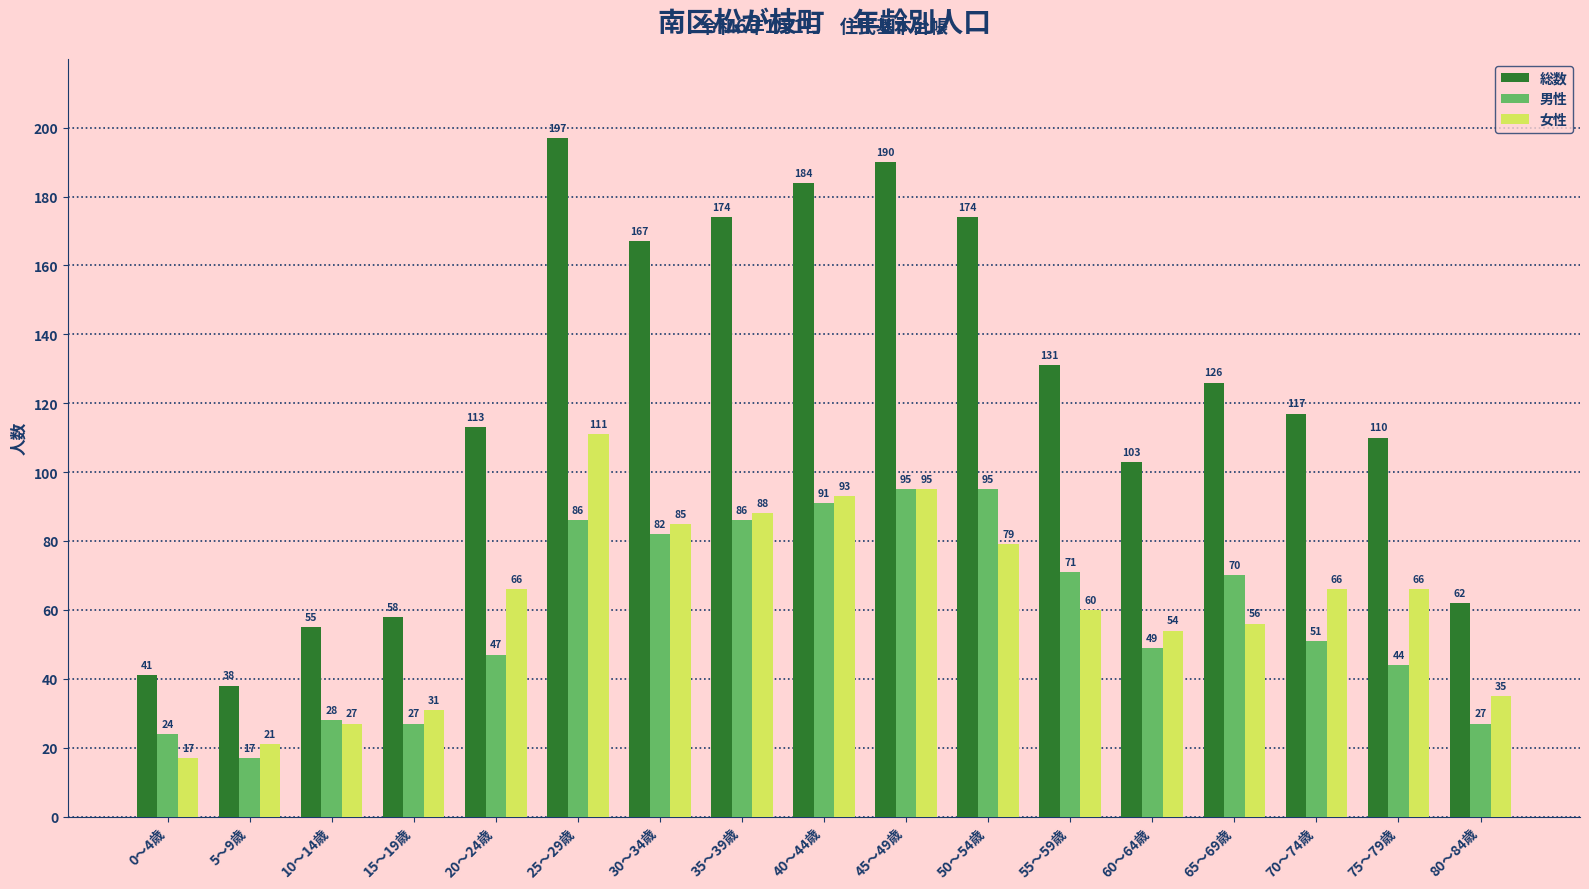

What is the value of the 女性 bar at the 15th from the left?

66